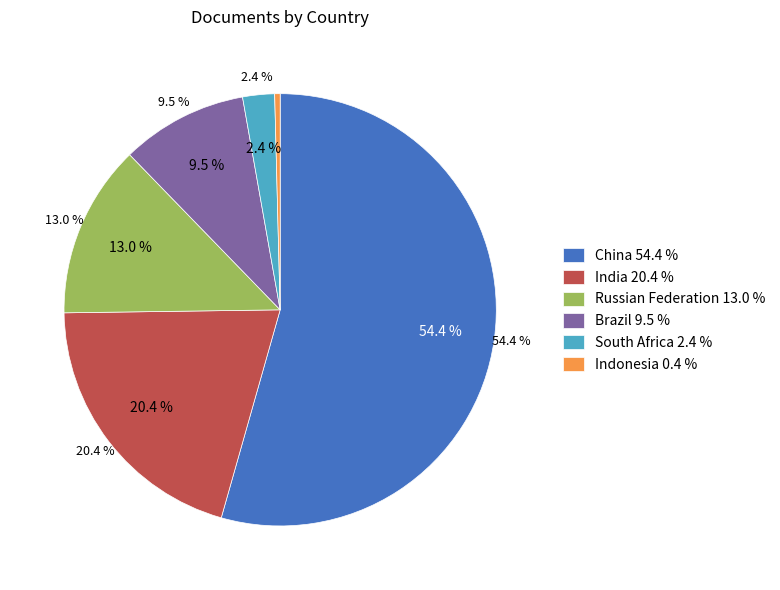

What is the largest slice in the pie chart?

China